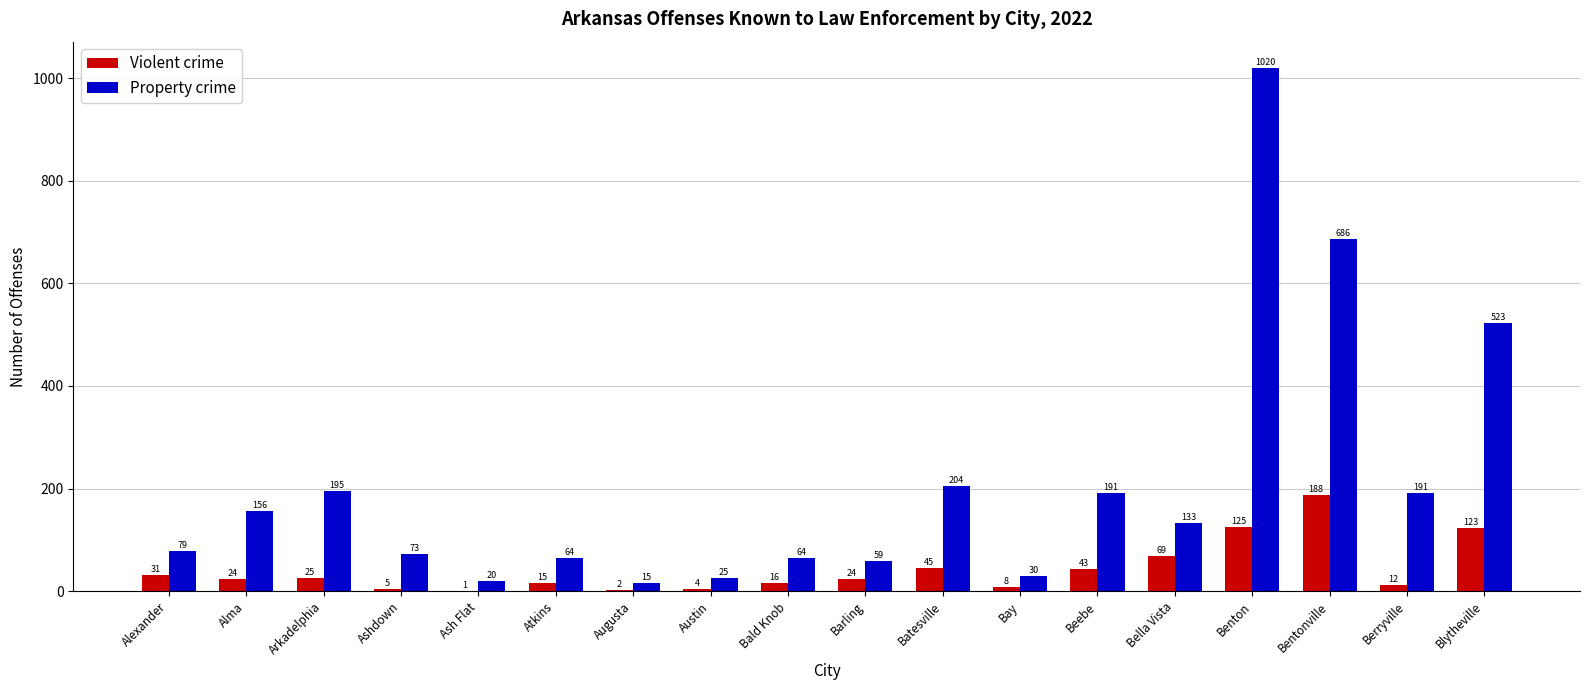

The value of Property crime at Barling is 59. True or false?

True